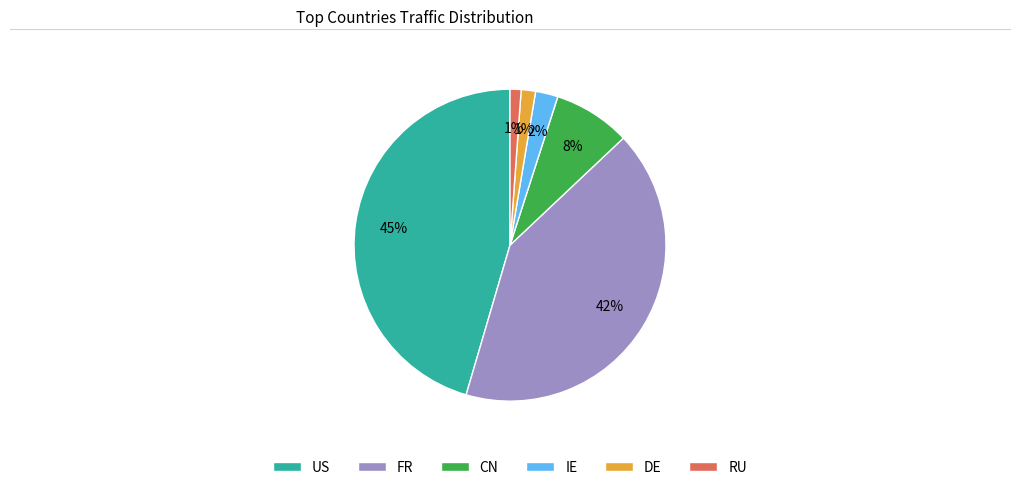

To the nearest percent, what is the combined percentage of FR and IE?

44%